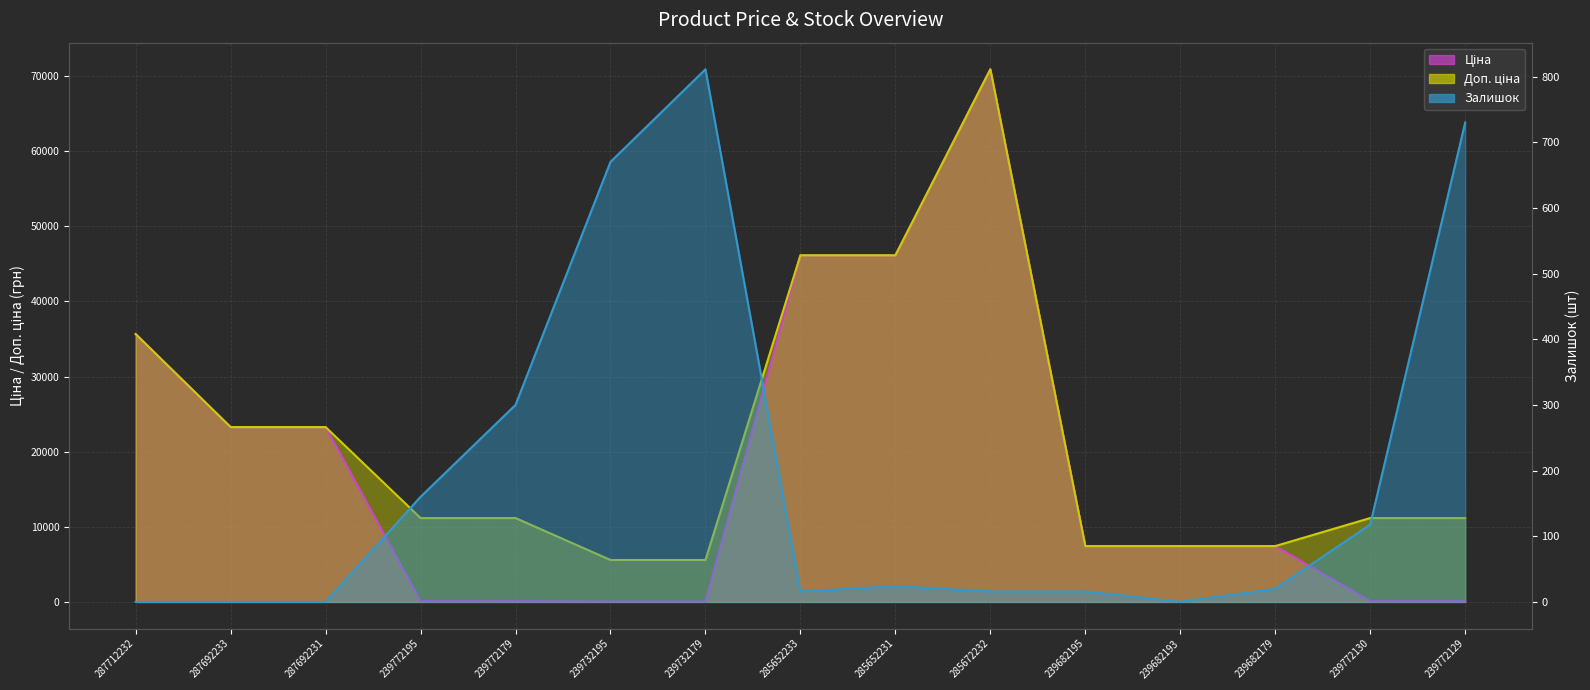

True or false: Доп. ціна and Ціна cross at least once.

False